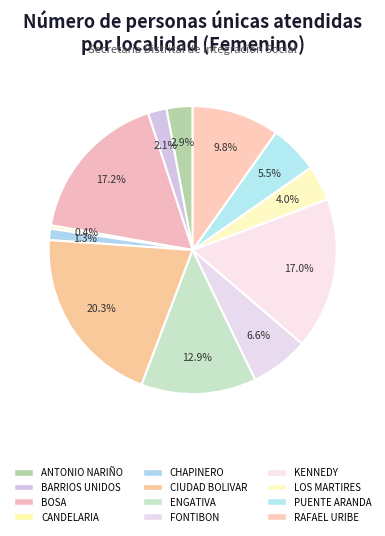

Does any single category account for the majority?

No